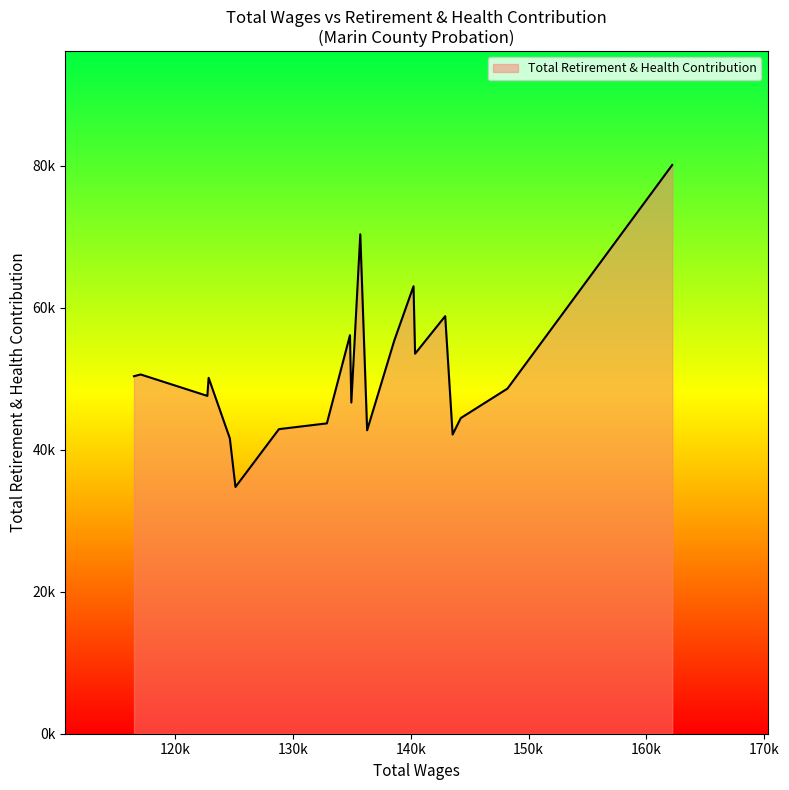

True or false: there are more than 2 points higher than both neighbors.

True